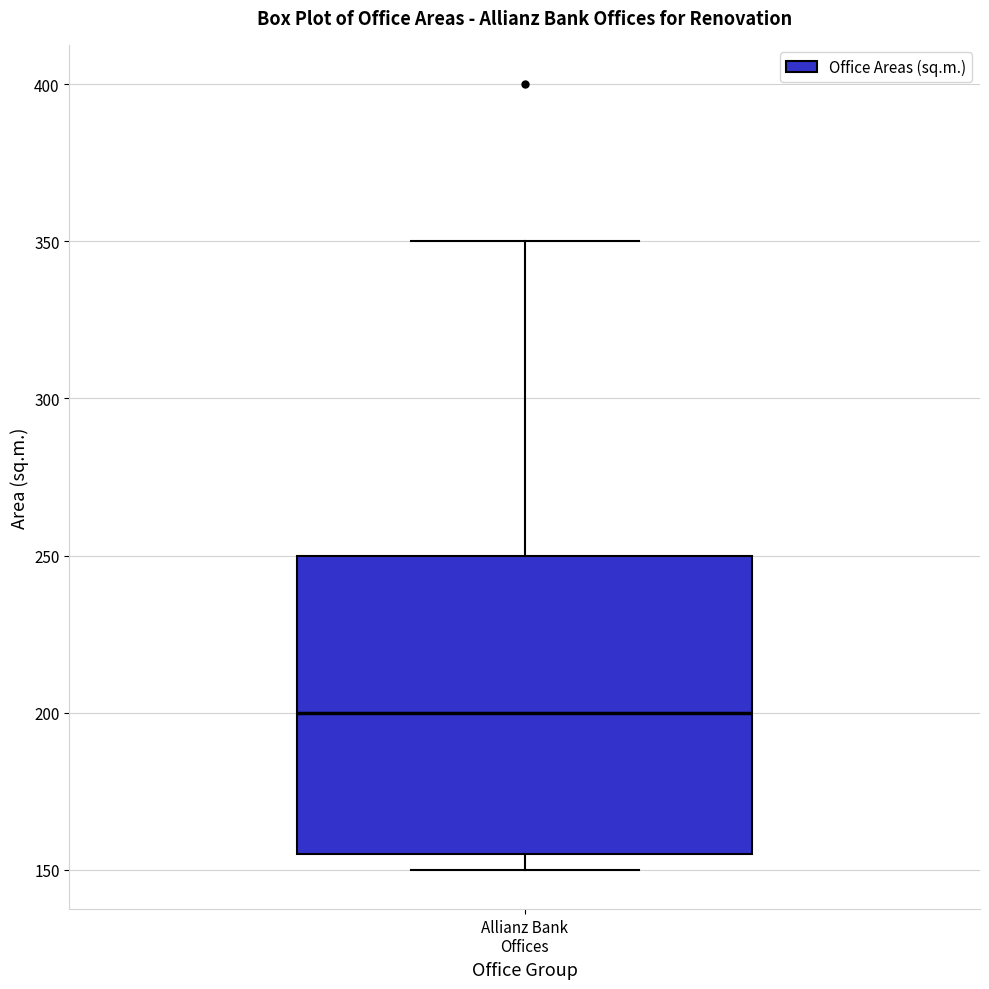

Transcribe this box plot: give where the median line is, the range the box spans, and where the two whiskers end, as read against the y-axis. The values are not printed on the chart, so give them approximately, as read against the axis.

median 200, box 155 to 250, whiskers 150 to 350